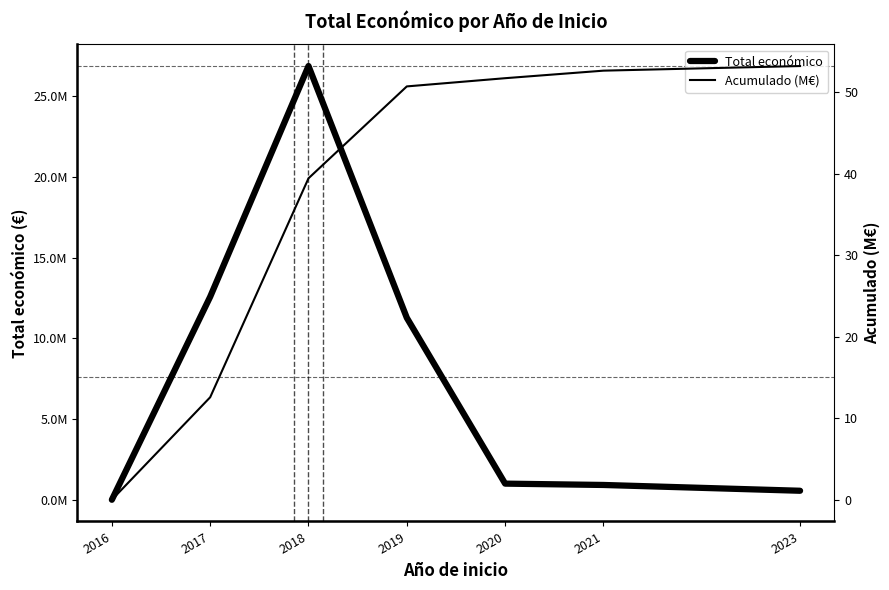

Reading left to right, what are all the values shown in this chart?

Total económico: 7980.0	12576870.0	26861753.0	11274793.0	1007403.0	925001.0	566298.0
Acumulado (M€): 0.0	12.6	39.4	50.7	51.7	52.7	53.2